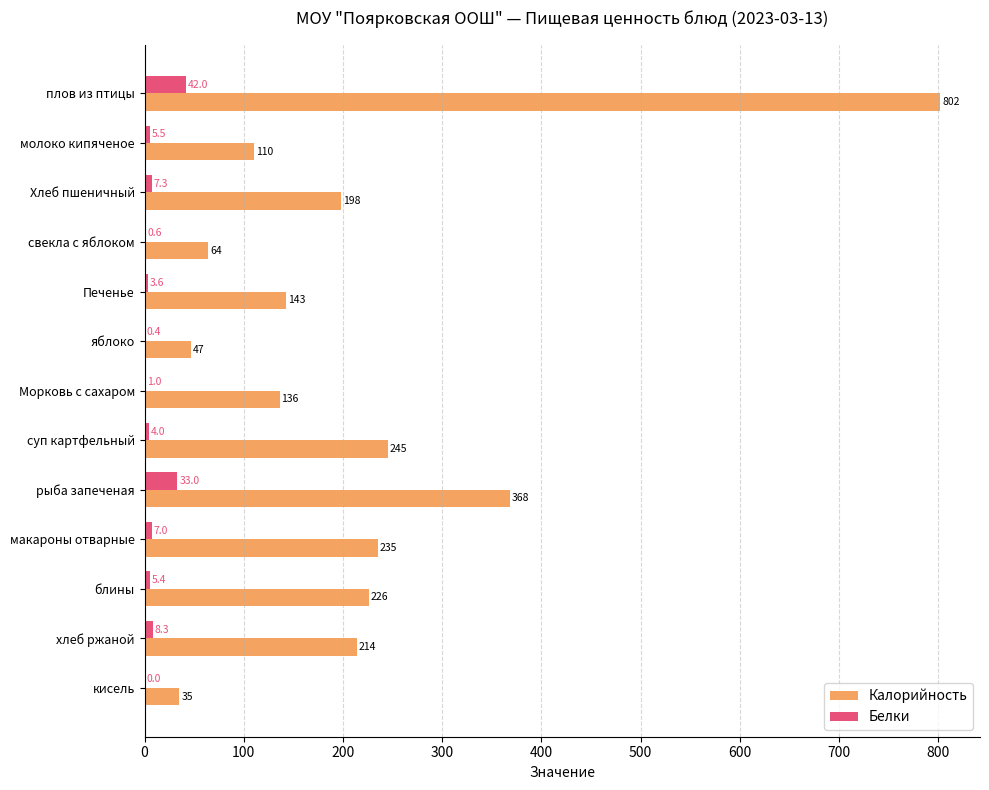

What are all the series names shown in the legend?

Калорийность, Белки